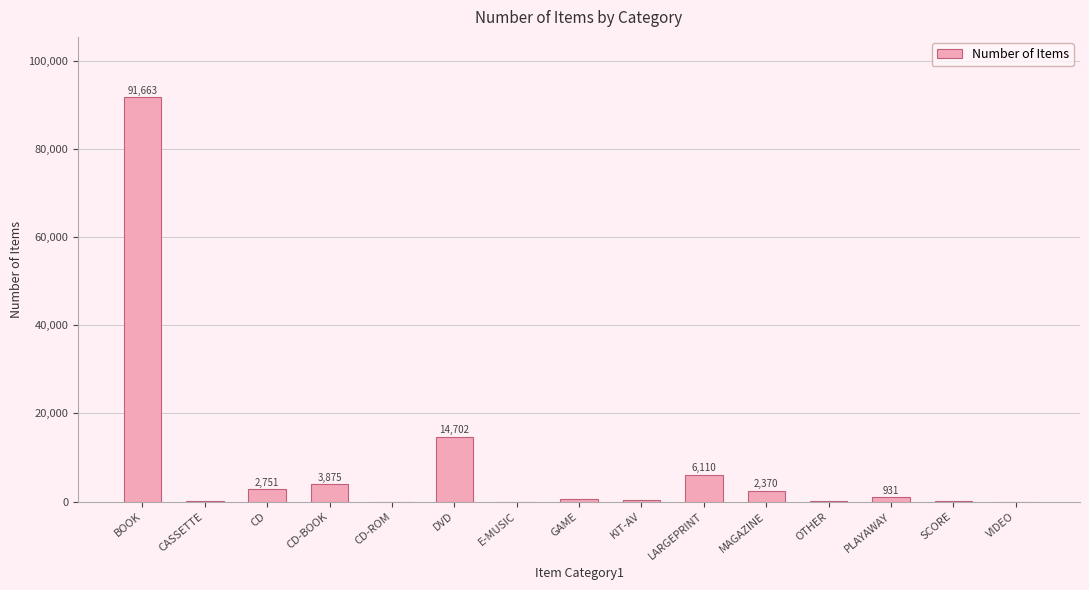

True or false: the data shows 2751 at CD.

True